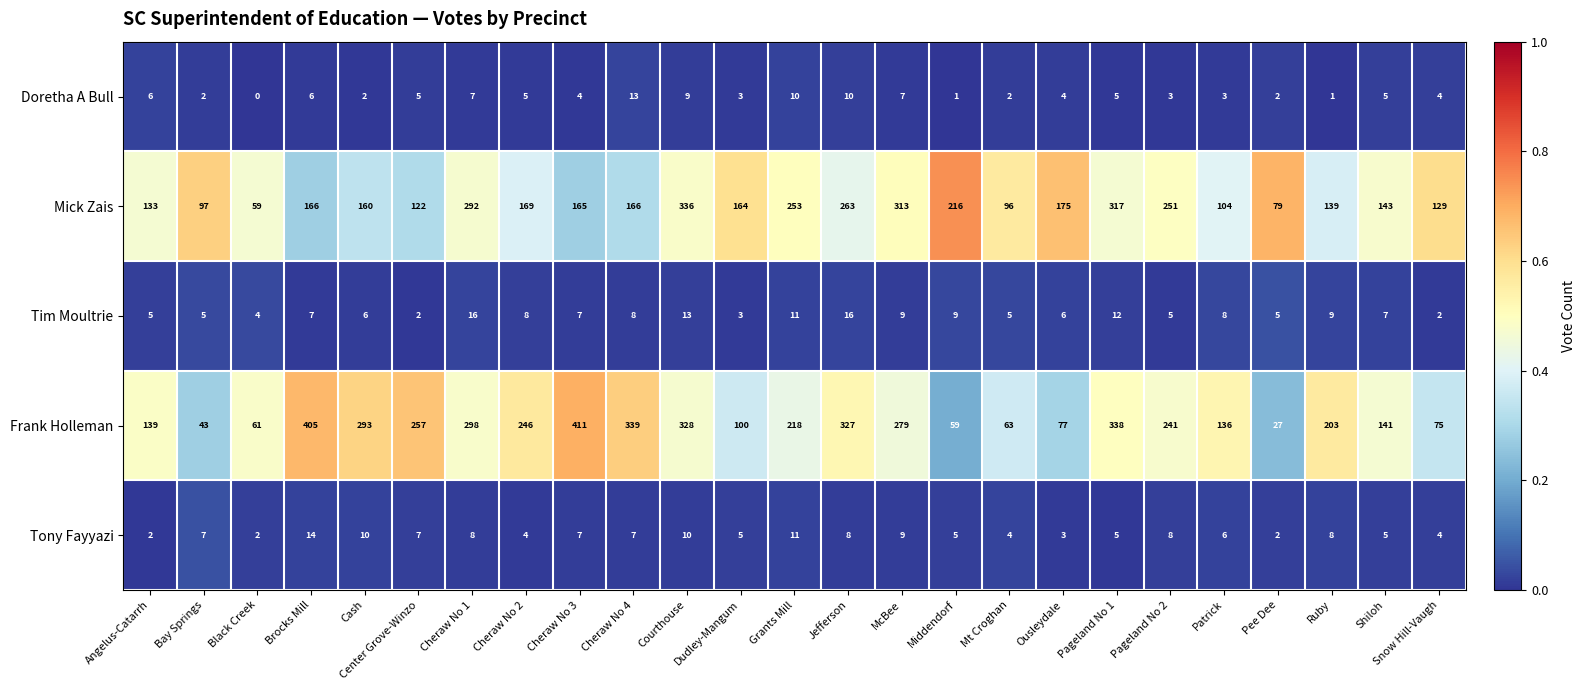

Is it true that Tony Fayyazi equals 12 at Cheraw No 4?

False